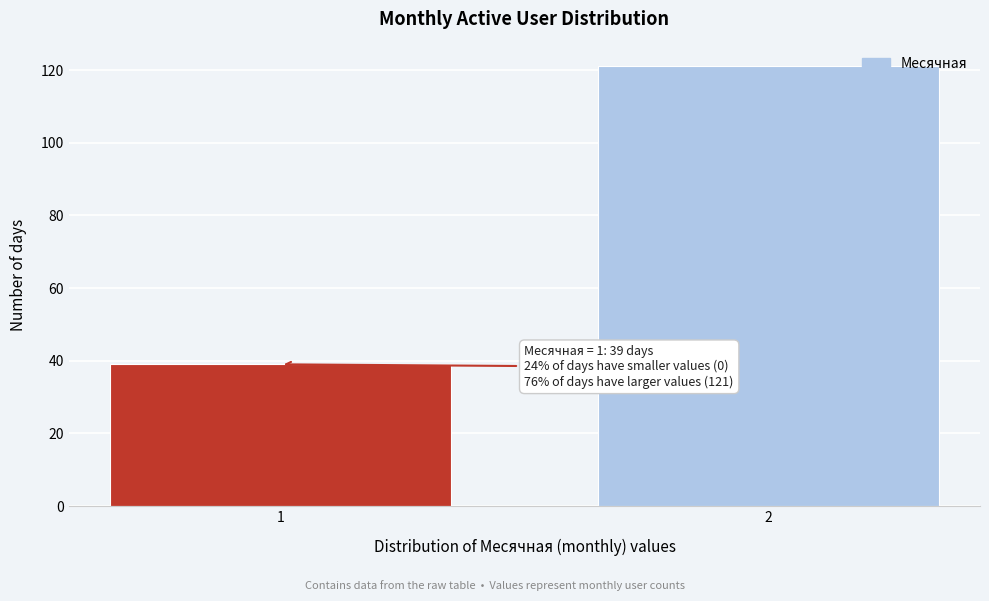

Reading left to right, extract all data points from this chart.

1=39	2=121